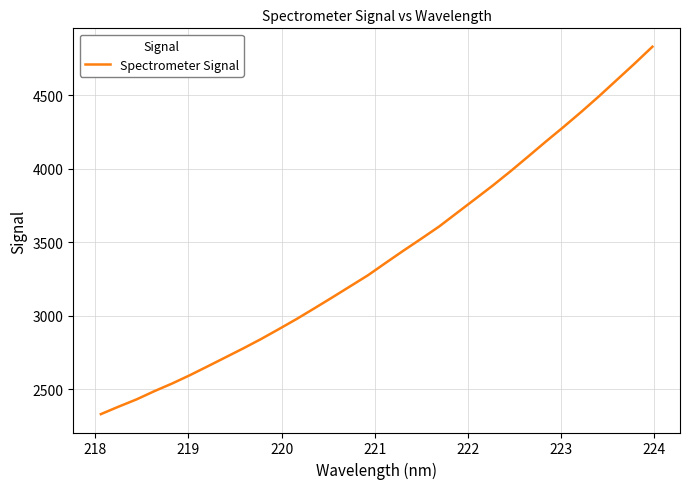

What is the smallest value displayed?

2331.6